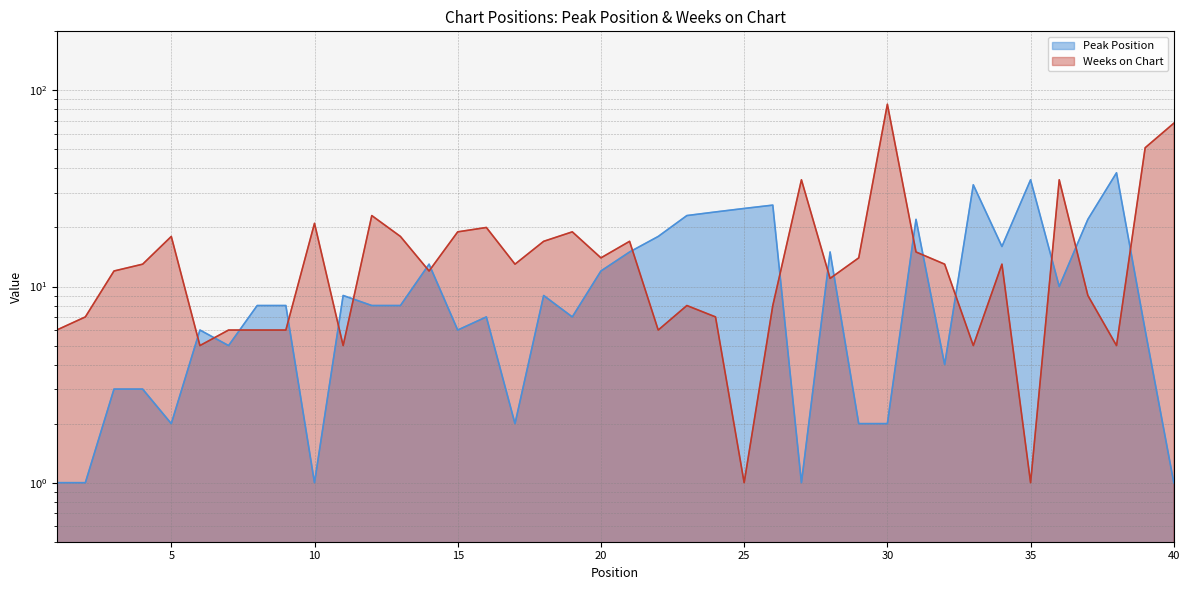

At which category does Peak Position reach its first local peak?

6